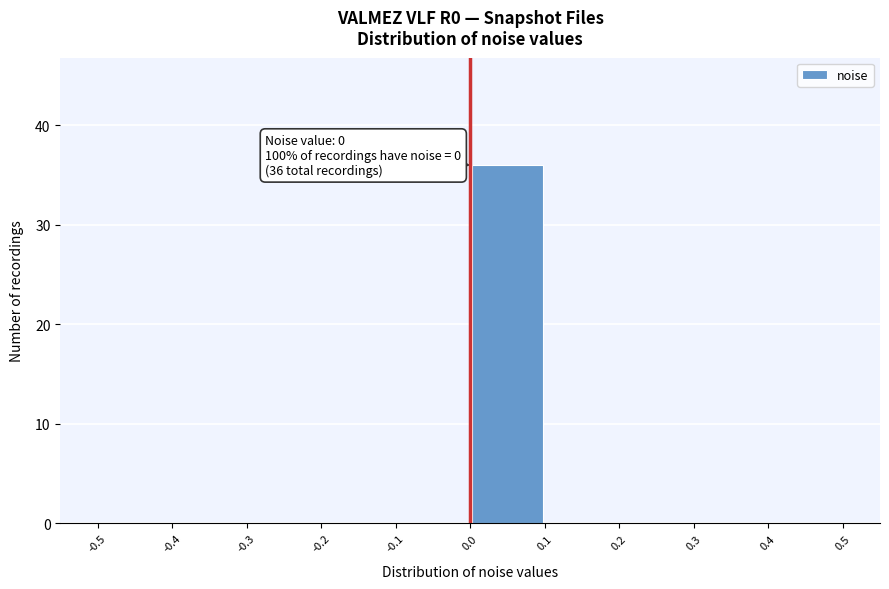

Over which range of the x-axis is the bar tallest?

0.0 to 0.1